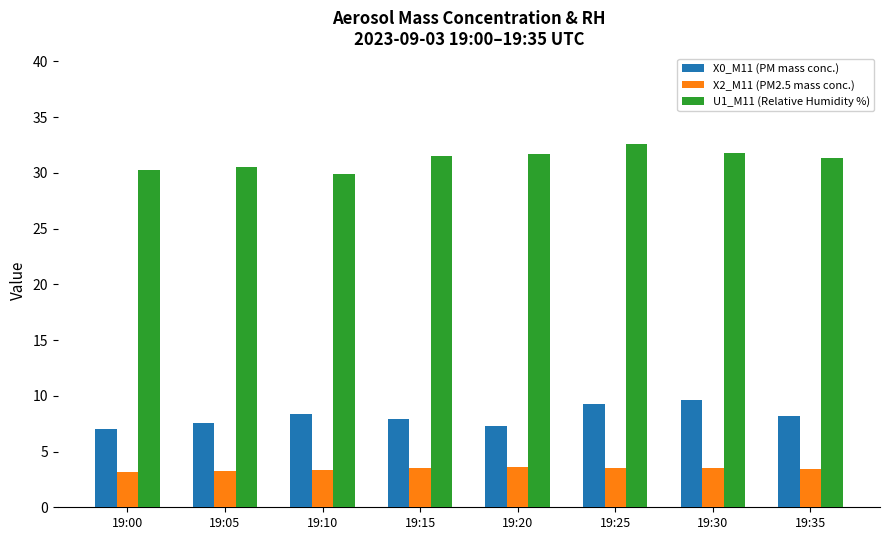

At how many categories does at least one series exceed 20?

8